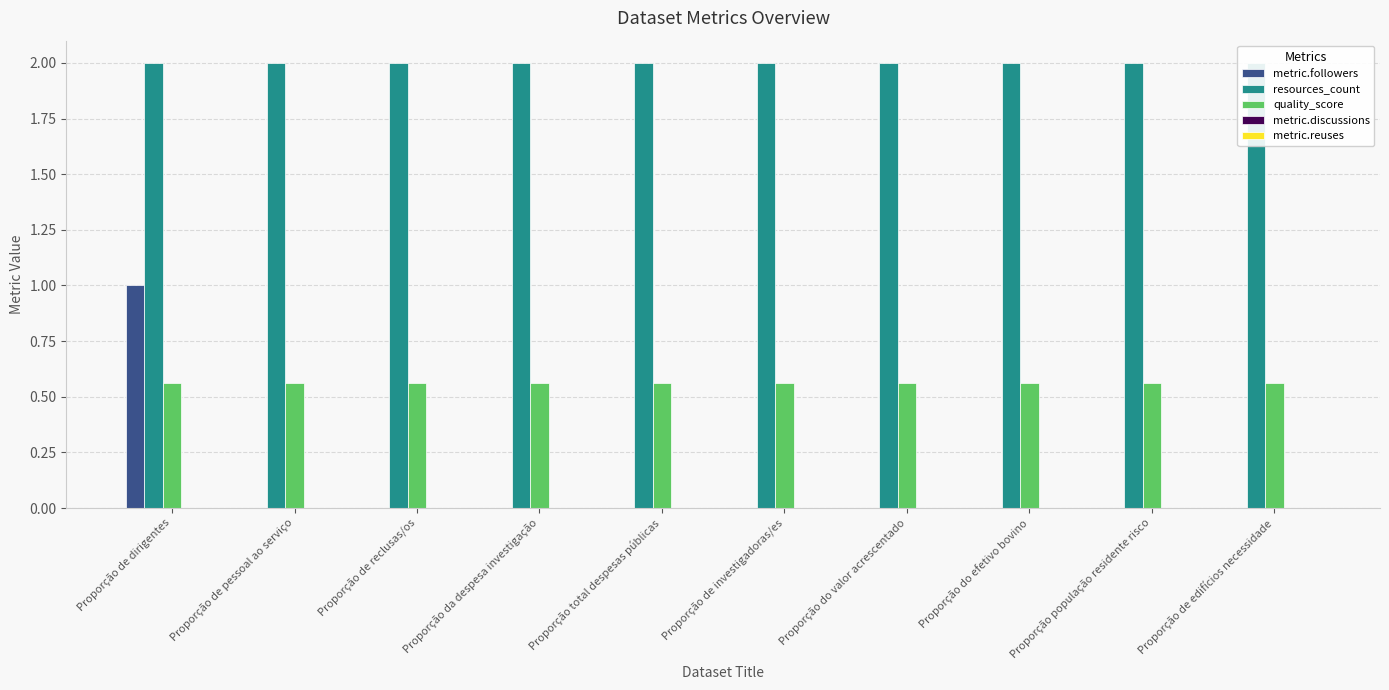

The quality_score series shows 0.6 at Proporção de edifícios necessidade. True or false?

True